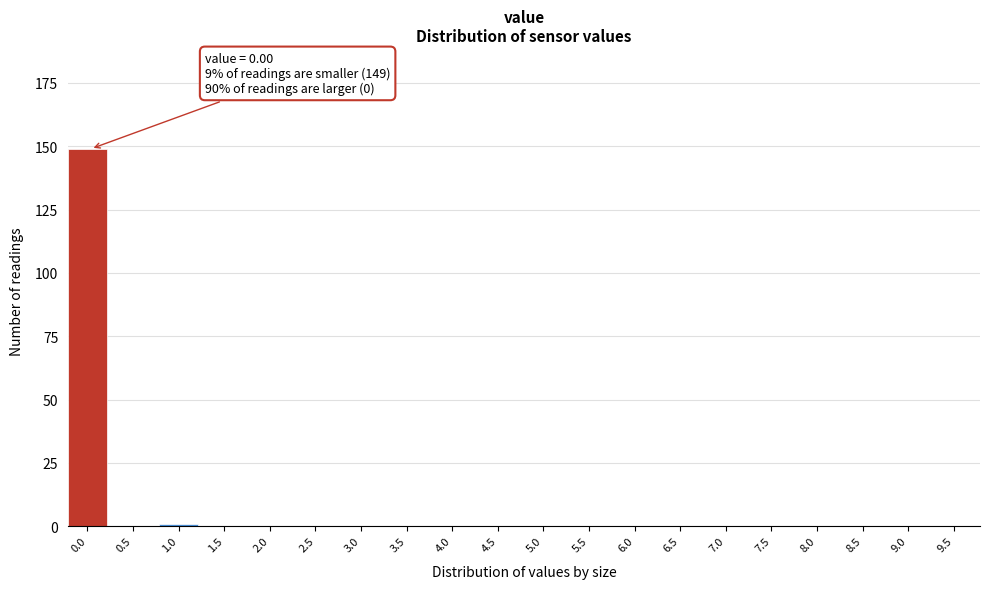

Reading right to left, extract all data points from this chart.

9.5=0	9.0=0	8.5=0	8.0=0	7.5=0	7.0=0	6.5=0	6.0=0	5.5=0	5.0=0	4.5=0	4.0=0	3.5=0	3.0=0	2.5=0	2.0=0	1.5=0	1.0=1	0.5=0	0.0=149